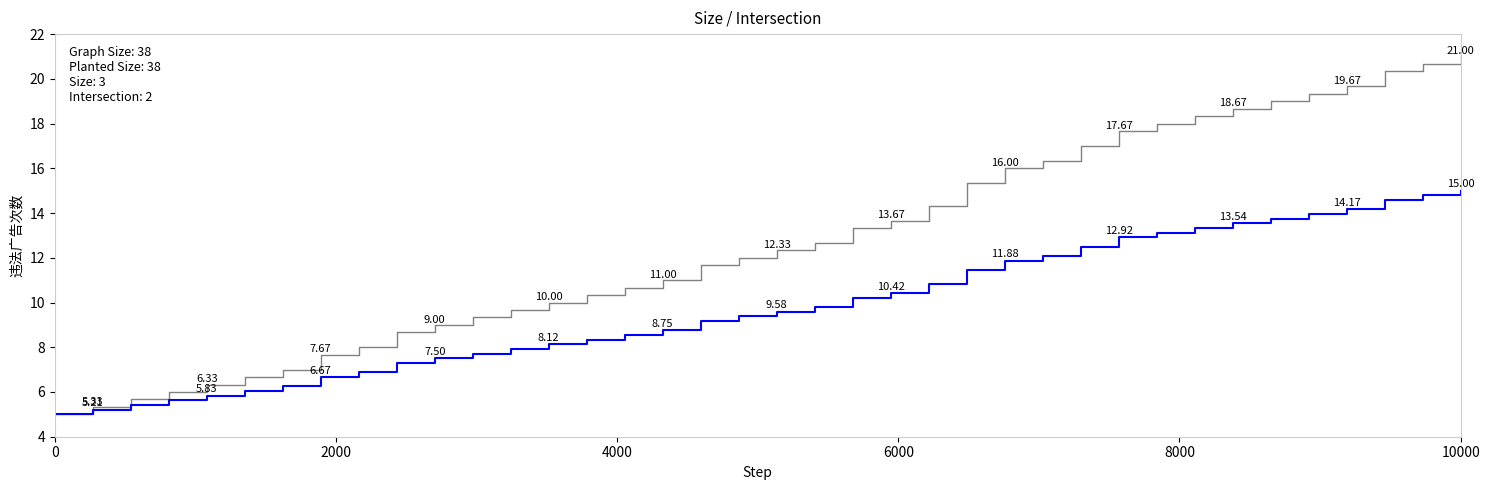

Does the chart have visible grid lines?

No